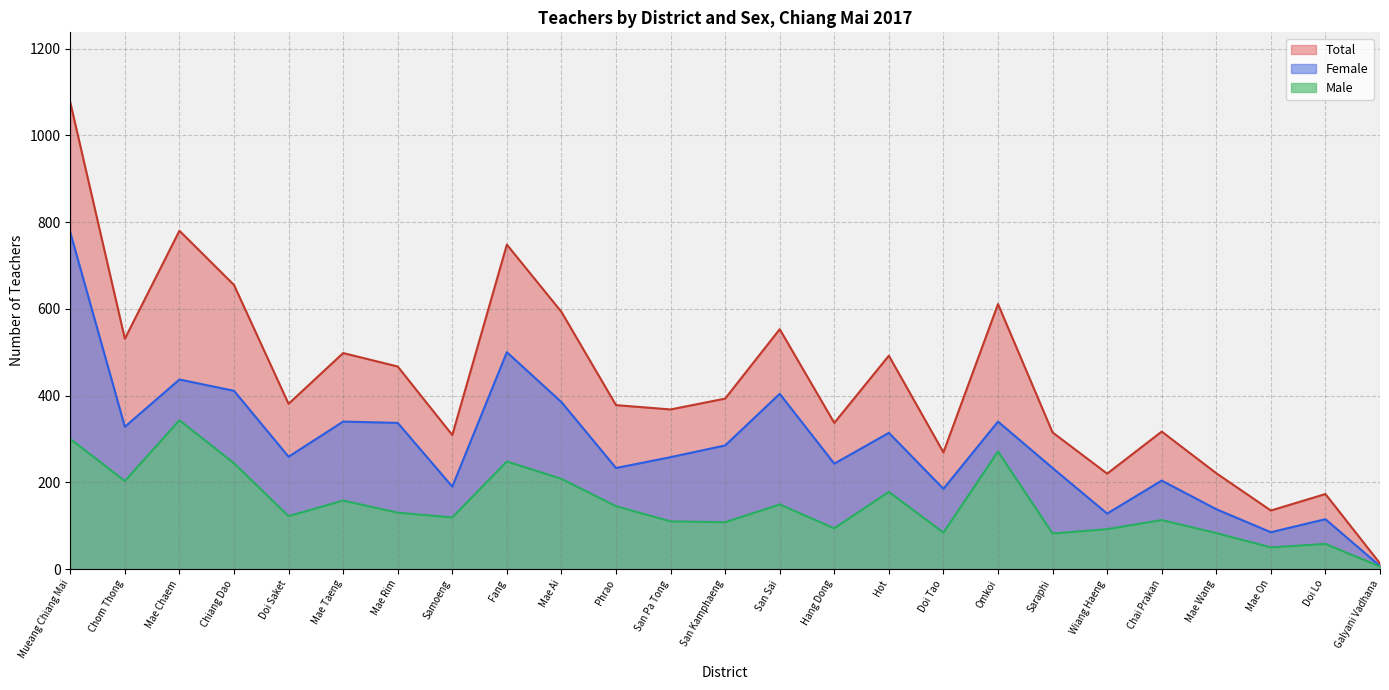

What position from the left is Mueang Chiang Mai?

1